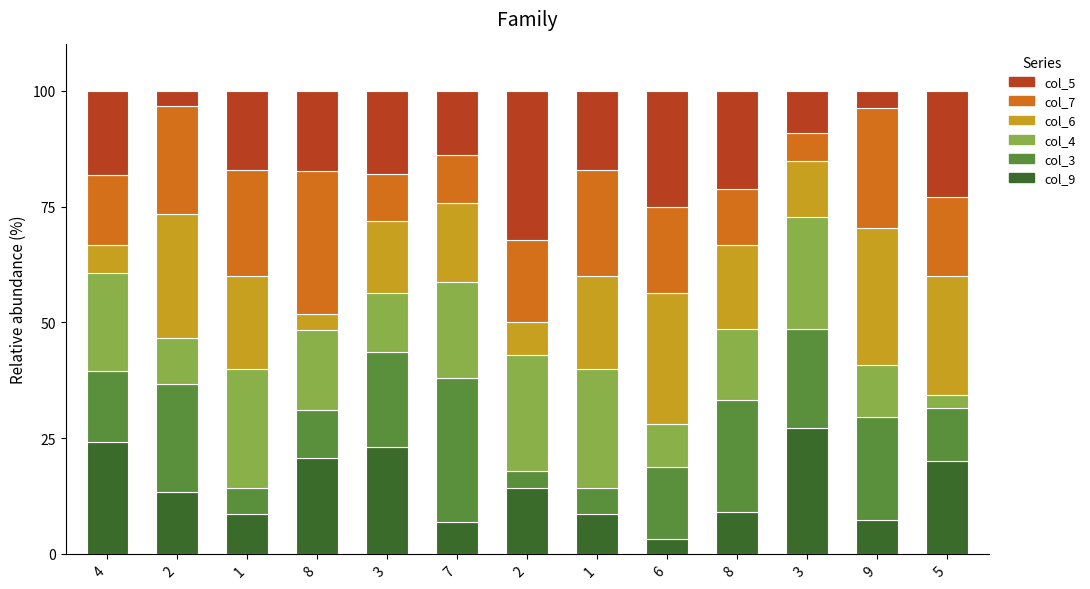

Count the number of categories in the chart.

13